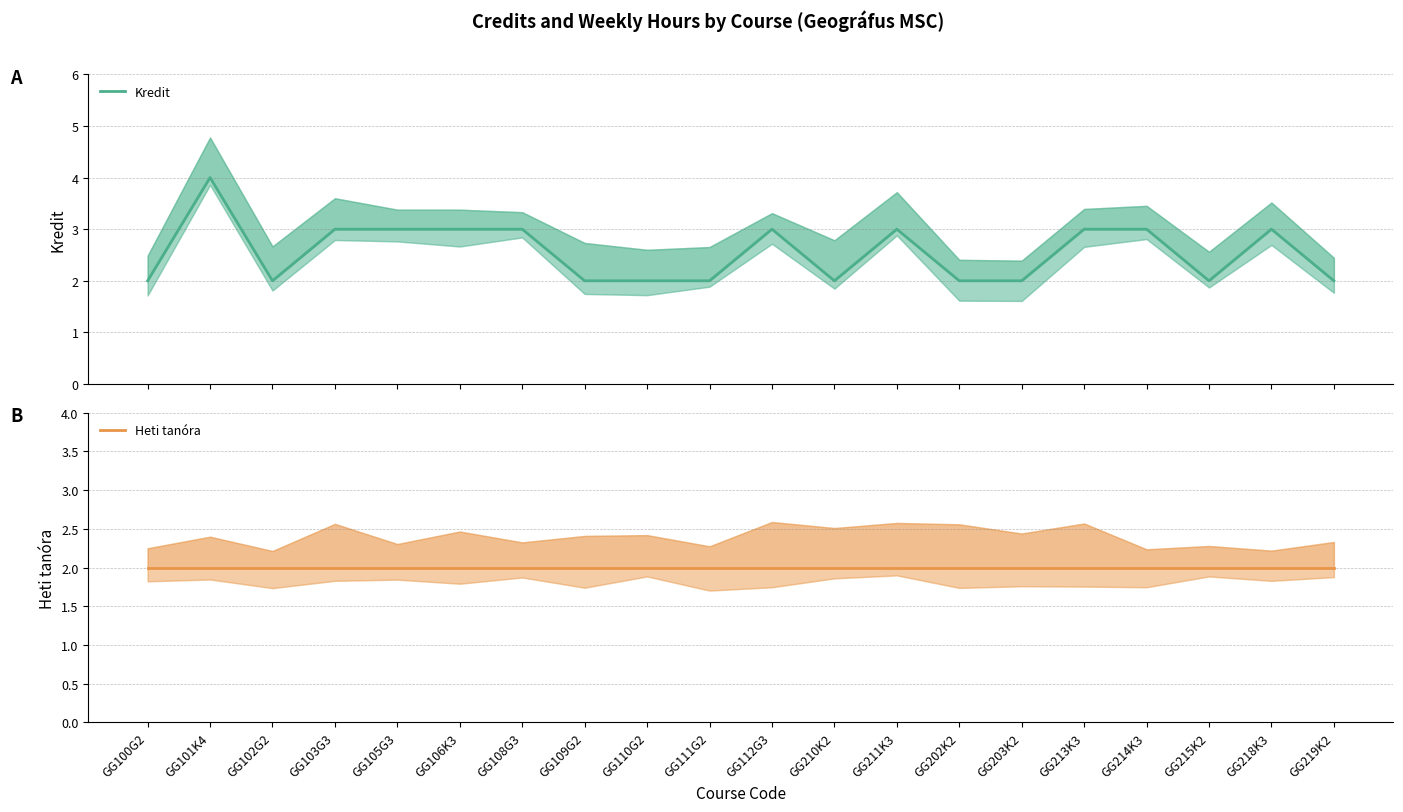

List the labels in order of Heti tanóra value, smallest first.

GG100G2, GG101K4, GG102G2, GG103G3, GG105G3, GG106K3, GG108G3, GG109G2, GG110G2, GG111G2, GG112G3, GG210K2, GG211K3, GG202K2, GG203K2, GG213K3, GG214K3, GG215K2, GG218K3, GG219K2